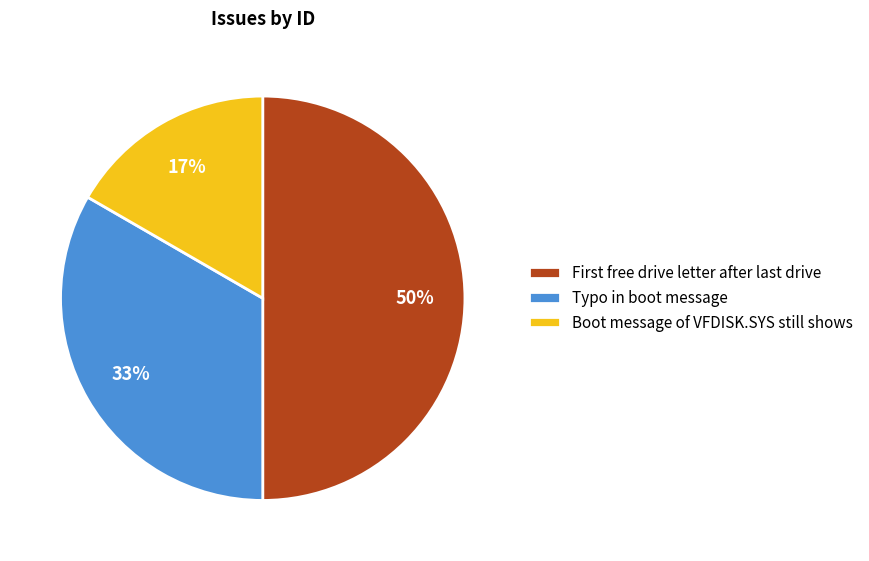

What is the smallest slice in the pie chart?

Boot message of VFDISK.SYS still shows